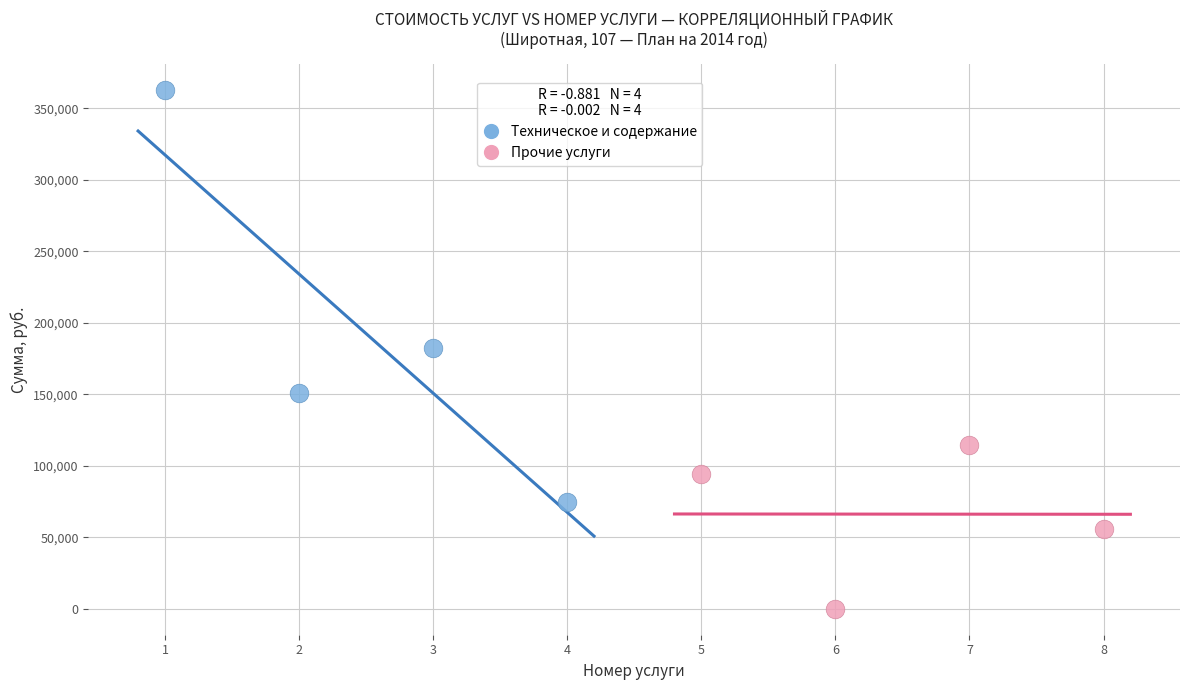

What are all the series names shown in the legend?

Техническое и содержание, Прочие услуги